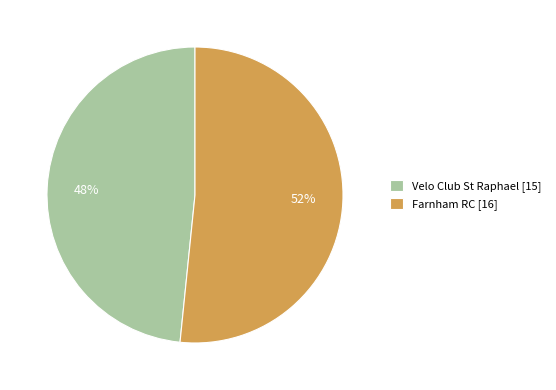

Which slice represents more than half of the pie?

Farnham RC